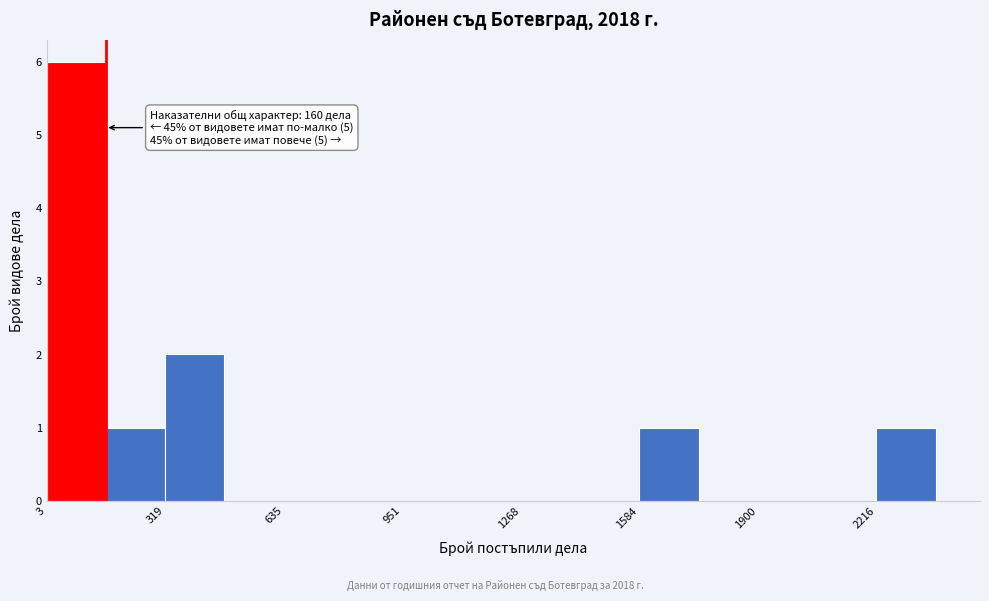

Around what value on the x-axis is the tallest bar? Give the approximate position of its centre, as read against the axis.

100